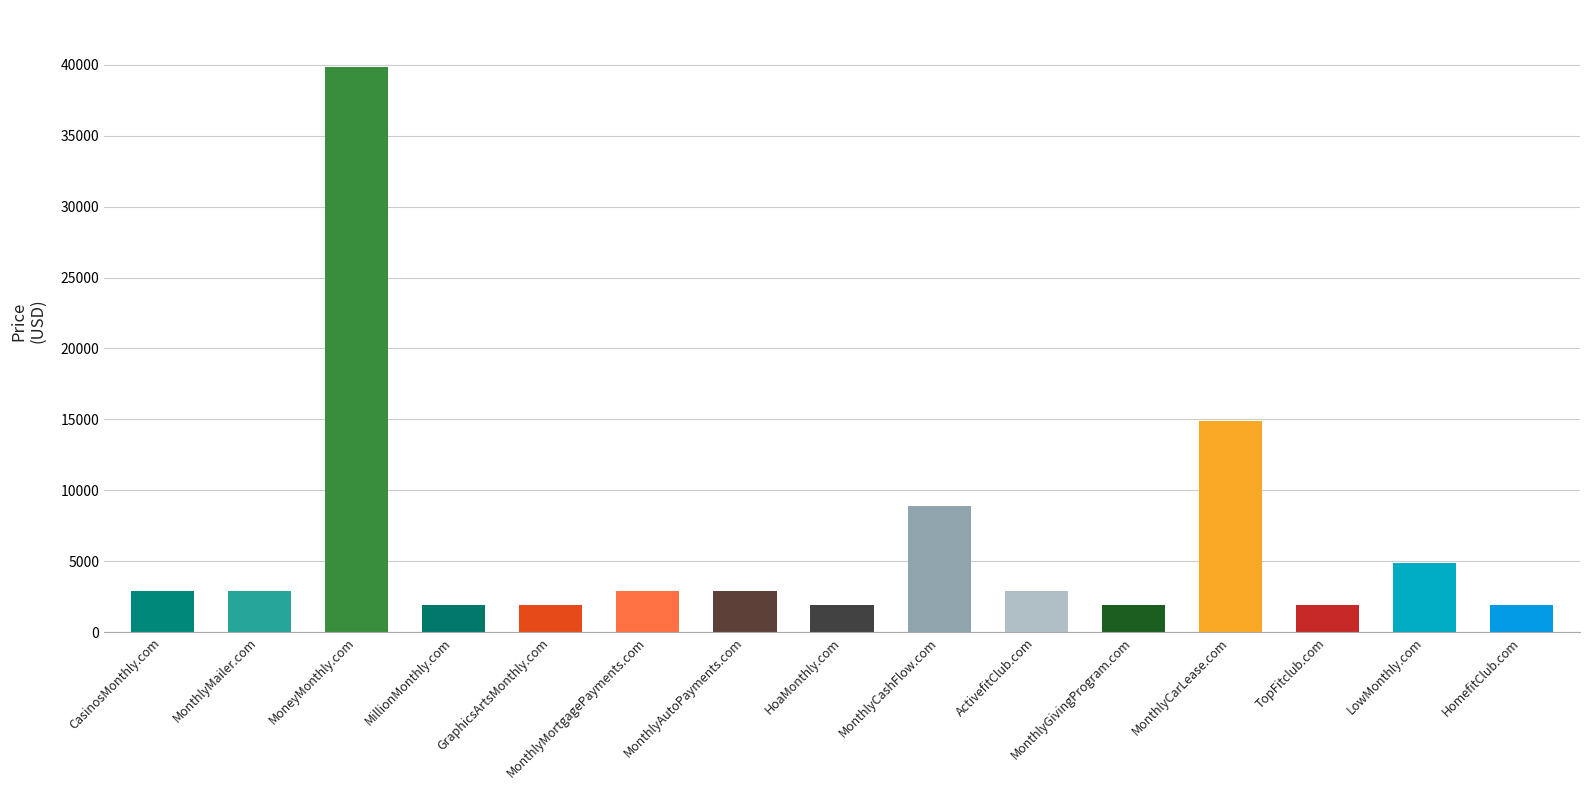

At which label is the value closest to 20888?

MonthlyCarLease.com